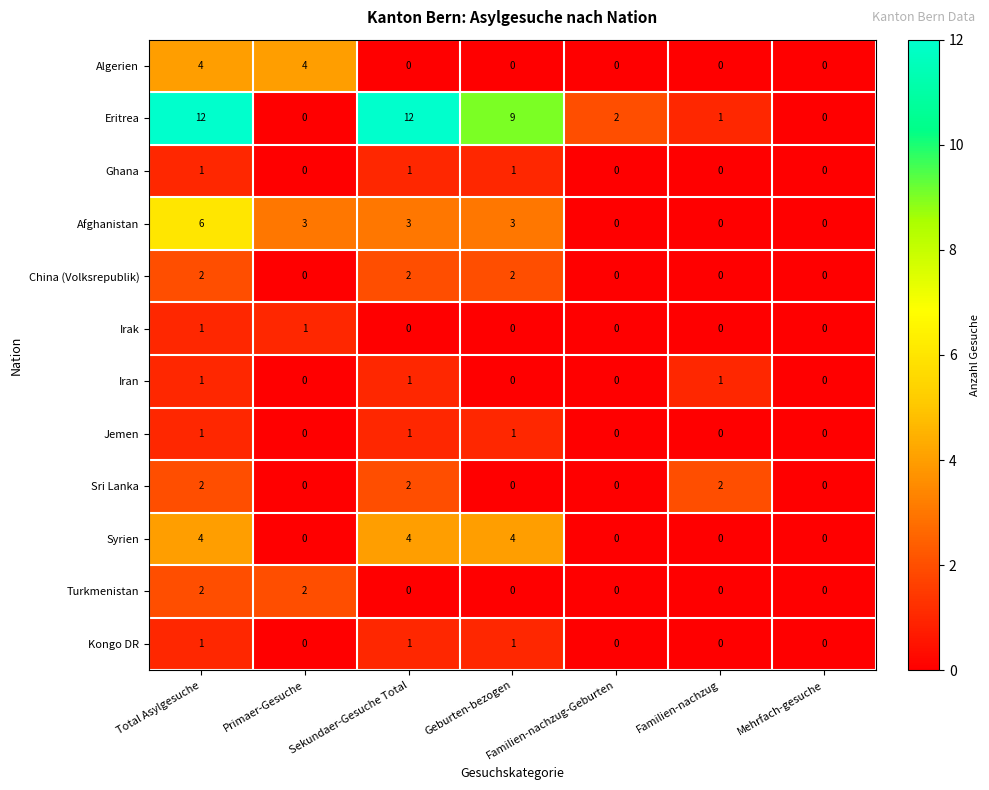

What is the difference between the highest and lowest values at Familien-nachzug?

2